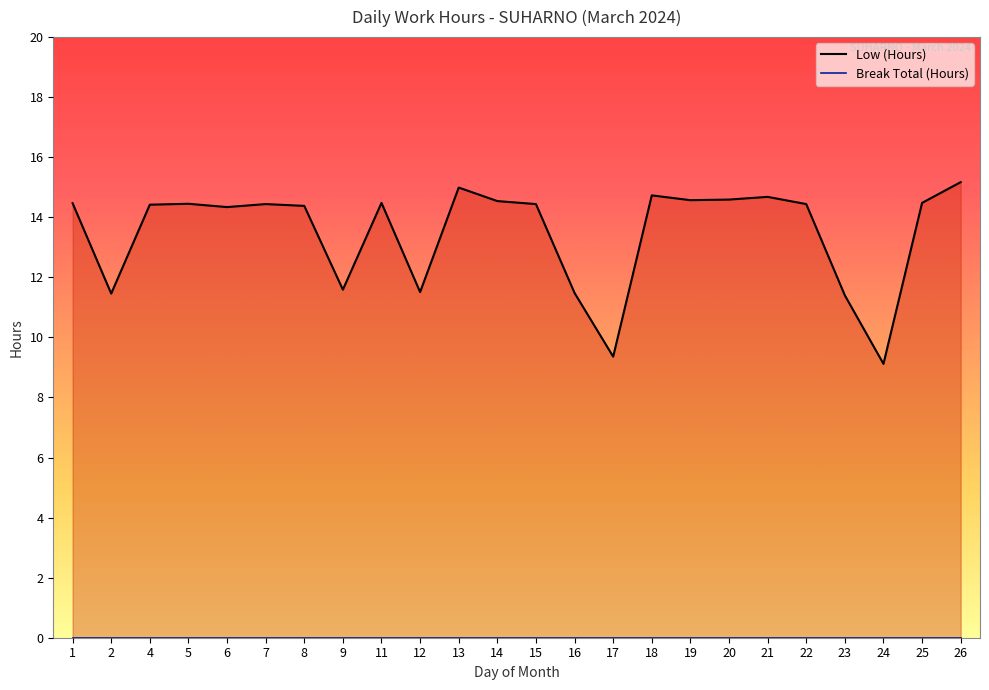

What is the sum of all values?

323.5